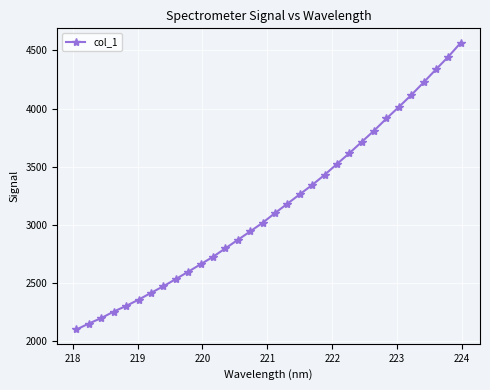

What is the maximum value shown in the chart?

4566.5